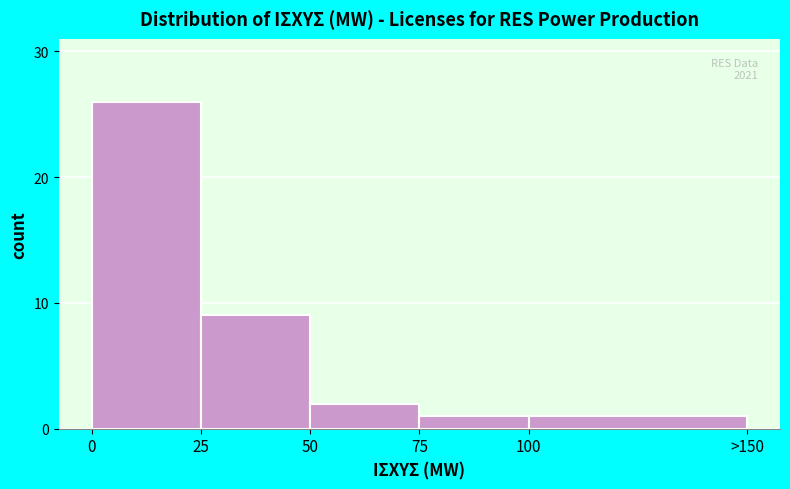

Reading left to right, list all the values displayed in this chart.

0=26	25=9	50=2	75=1	100=1